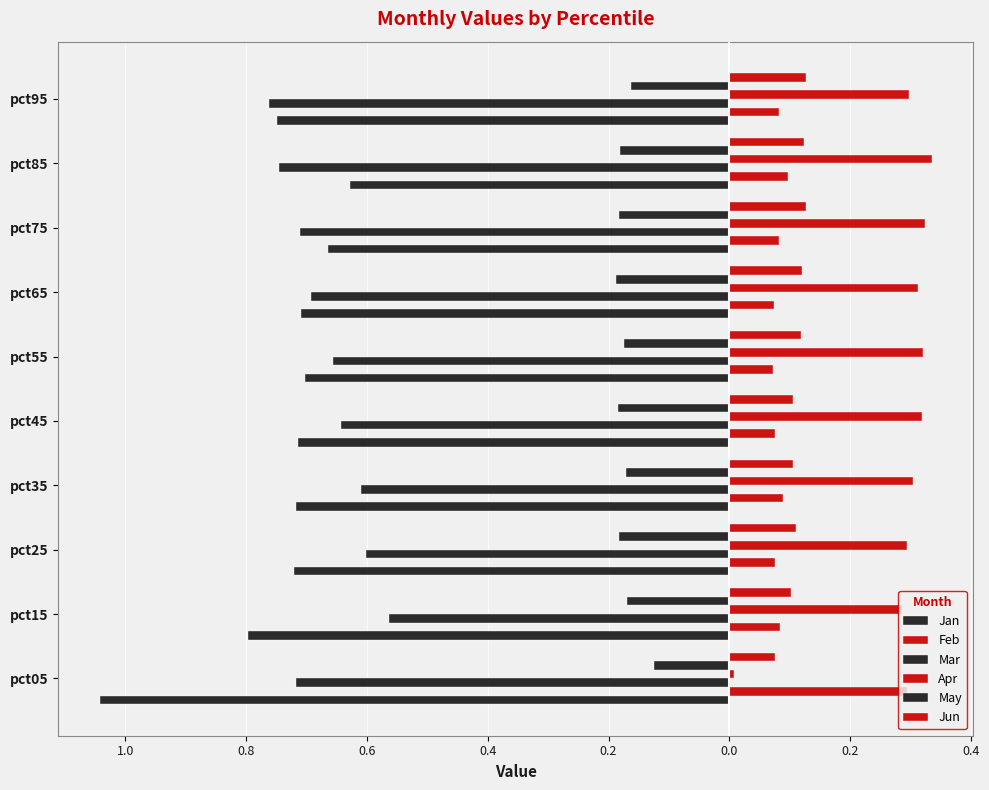

What is the smallest value displayed?

-1.0